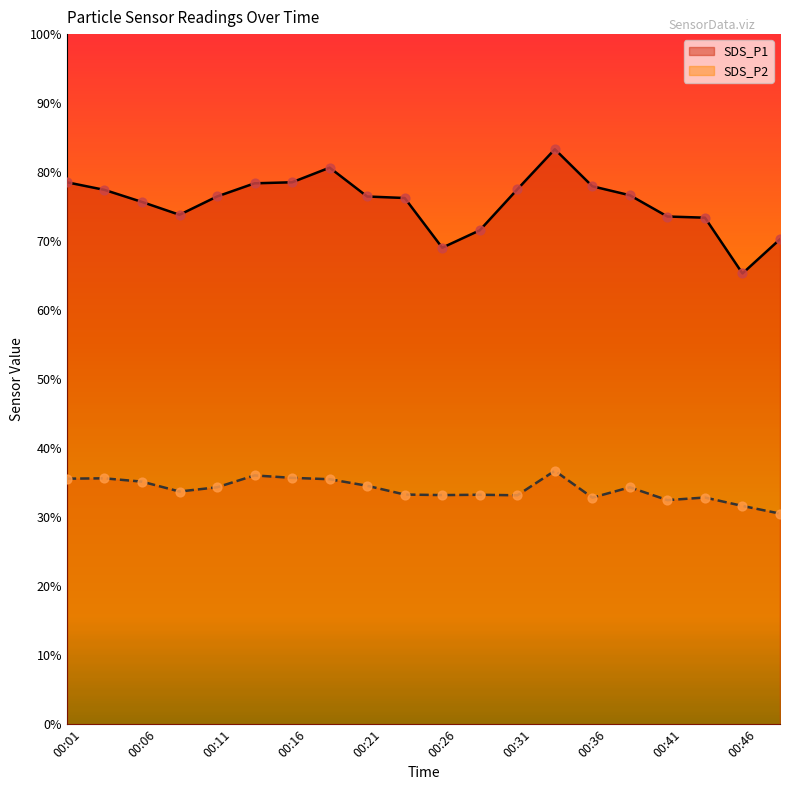

Which series has the widest spread of Y values?

SDS_P1